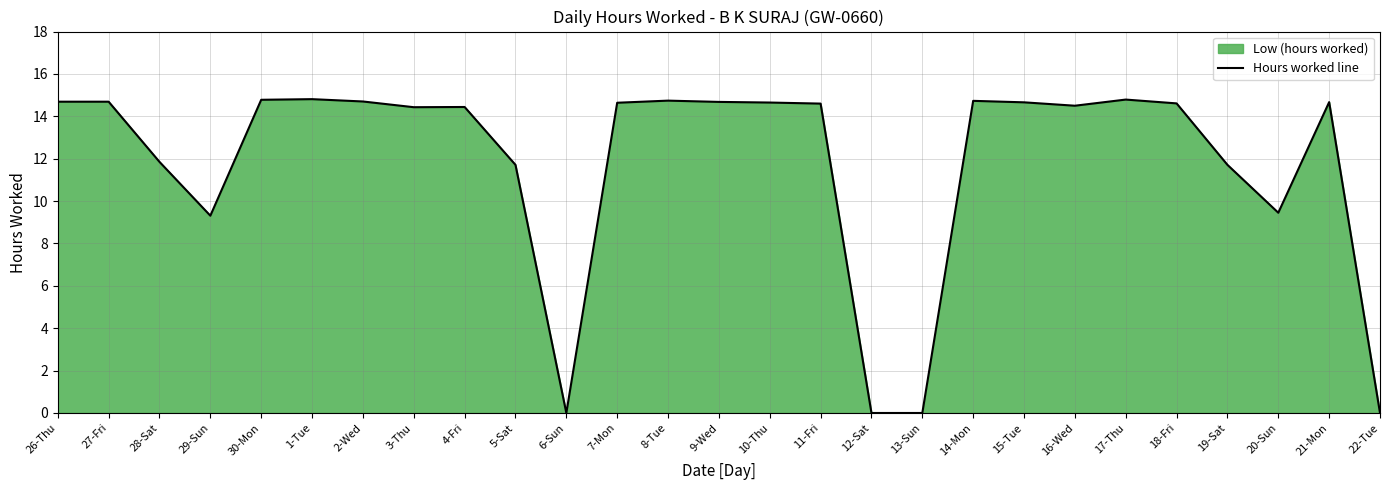

At which category does the chart reach its minimum across all series?

6-Sun